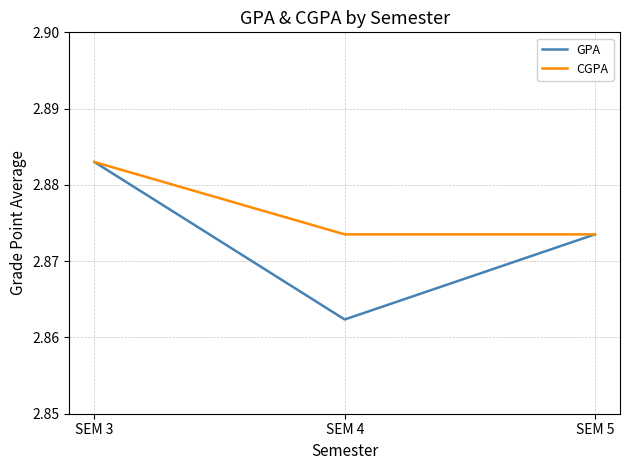

List the series in order of their overall mean, lowest first.

GPA, CGPA